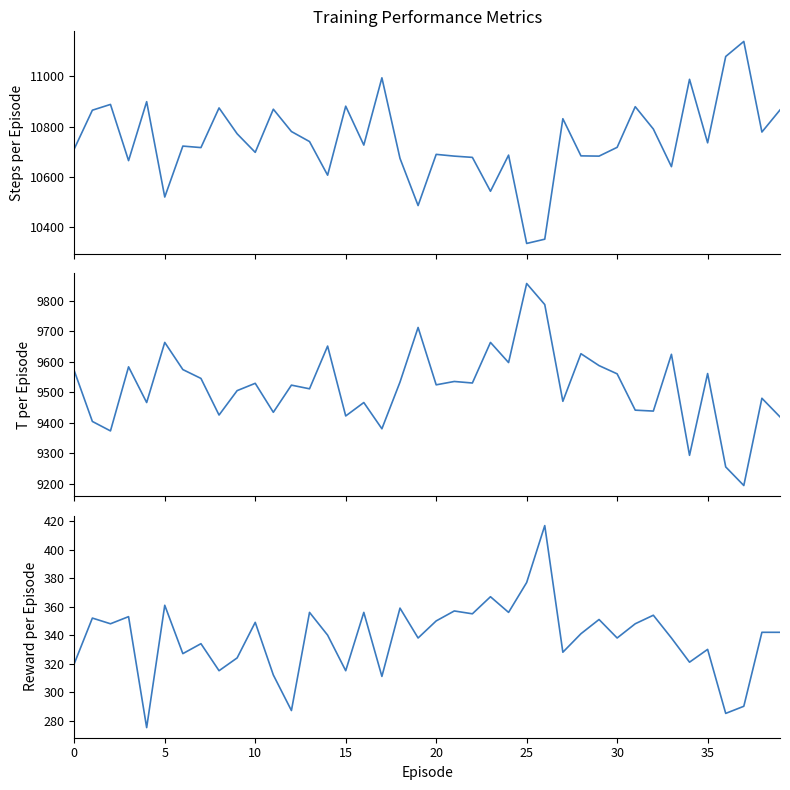

Is it true that col_4 equals 4893 at 34?

False